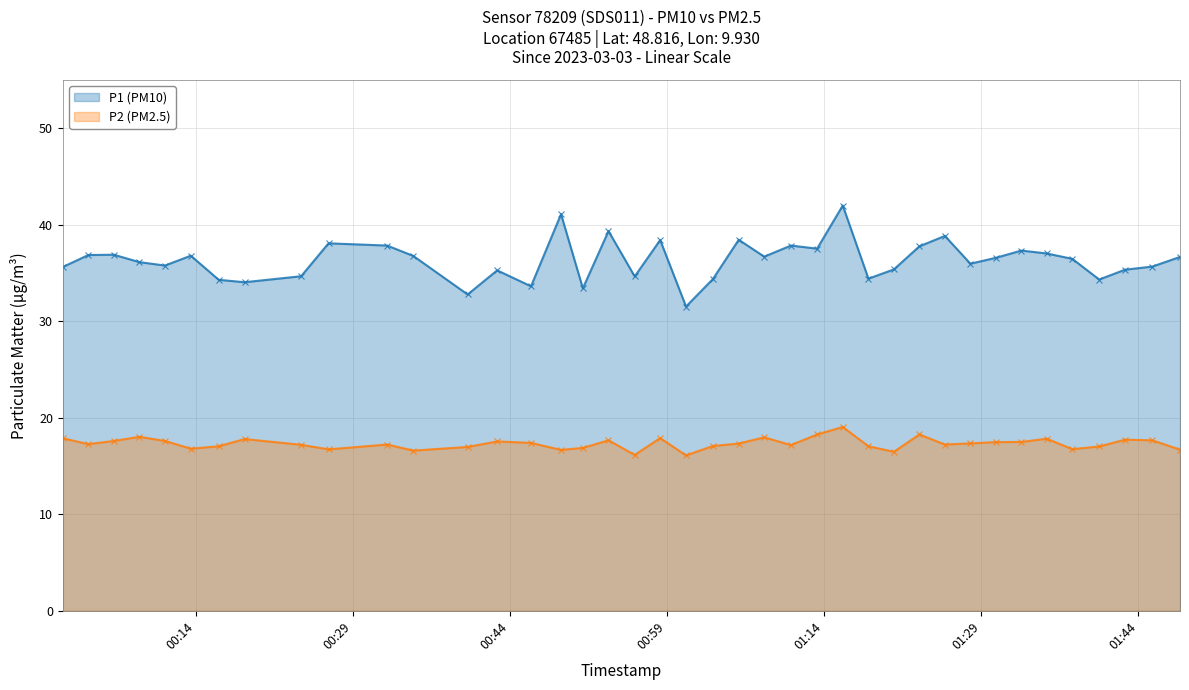

At which label does P1 (PM10) first exceed 36?

2023-03-03T00:03:45